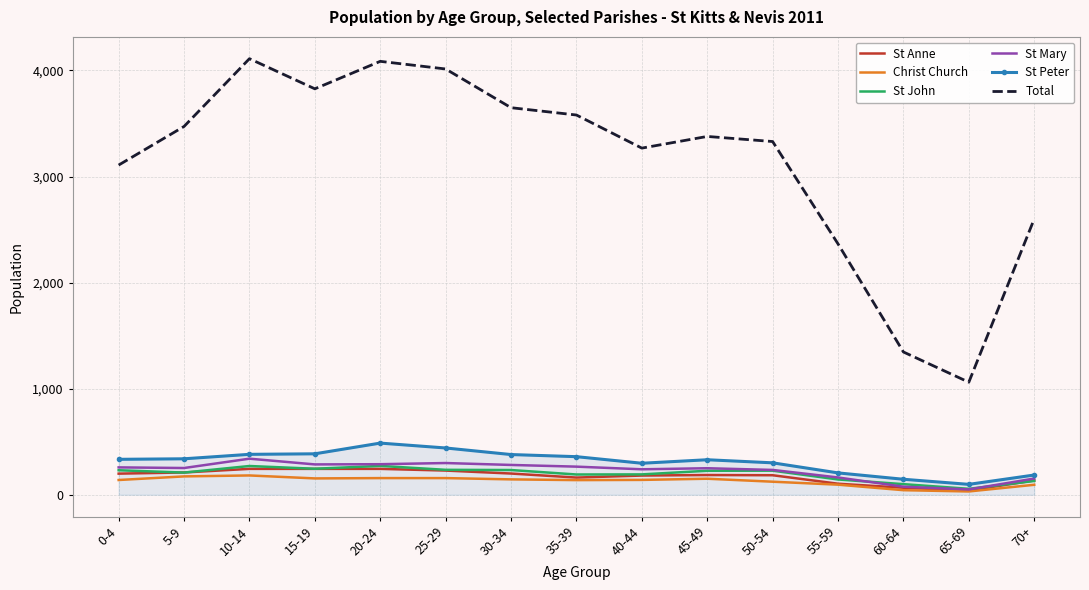

What is the total value across all series at 20-24?

5534